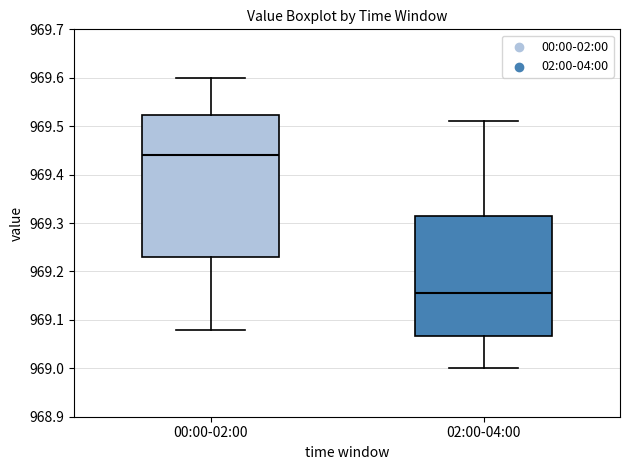

Comparing the boxes themselves (not the whiskers), which one is the tallest?

00:00-02:00